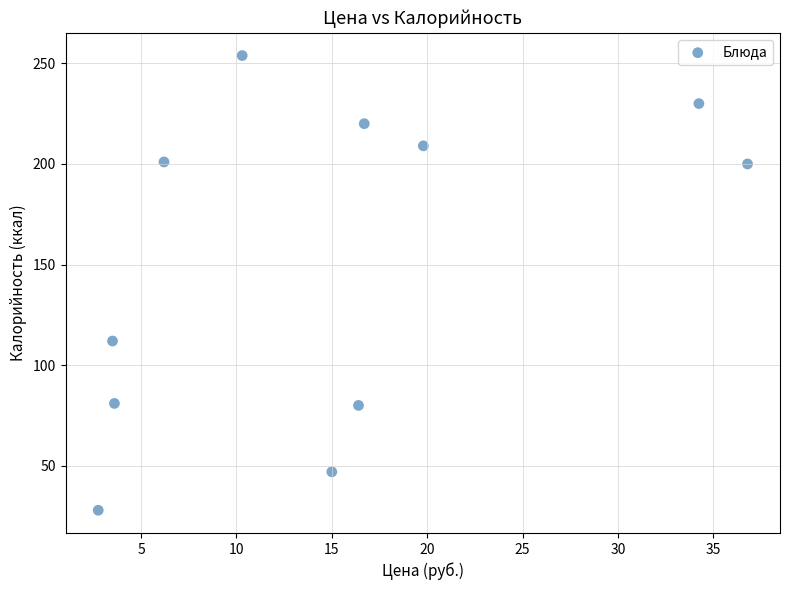

What is the range of Y values (max minus min)?

226.0